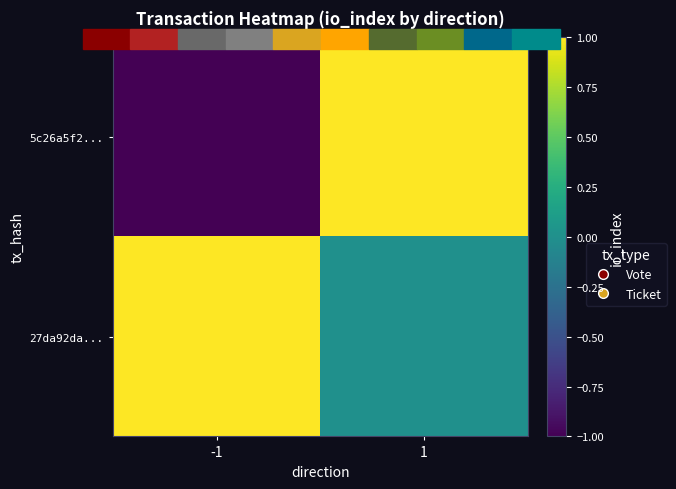

Between -1 and 1, which is larger?

1